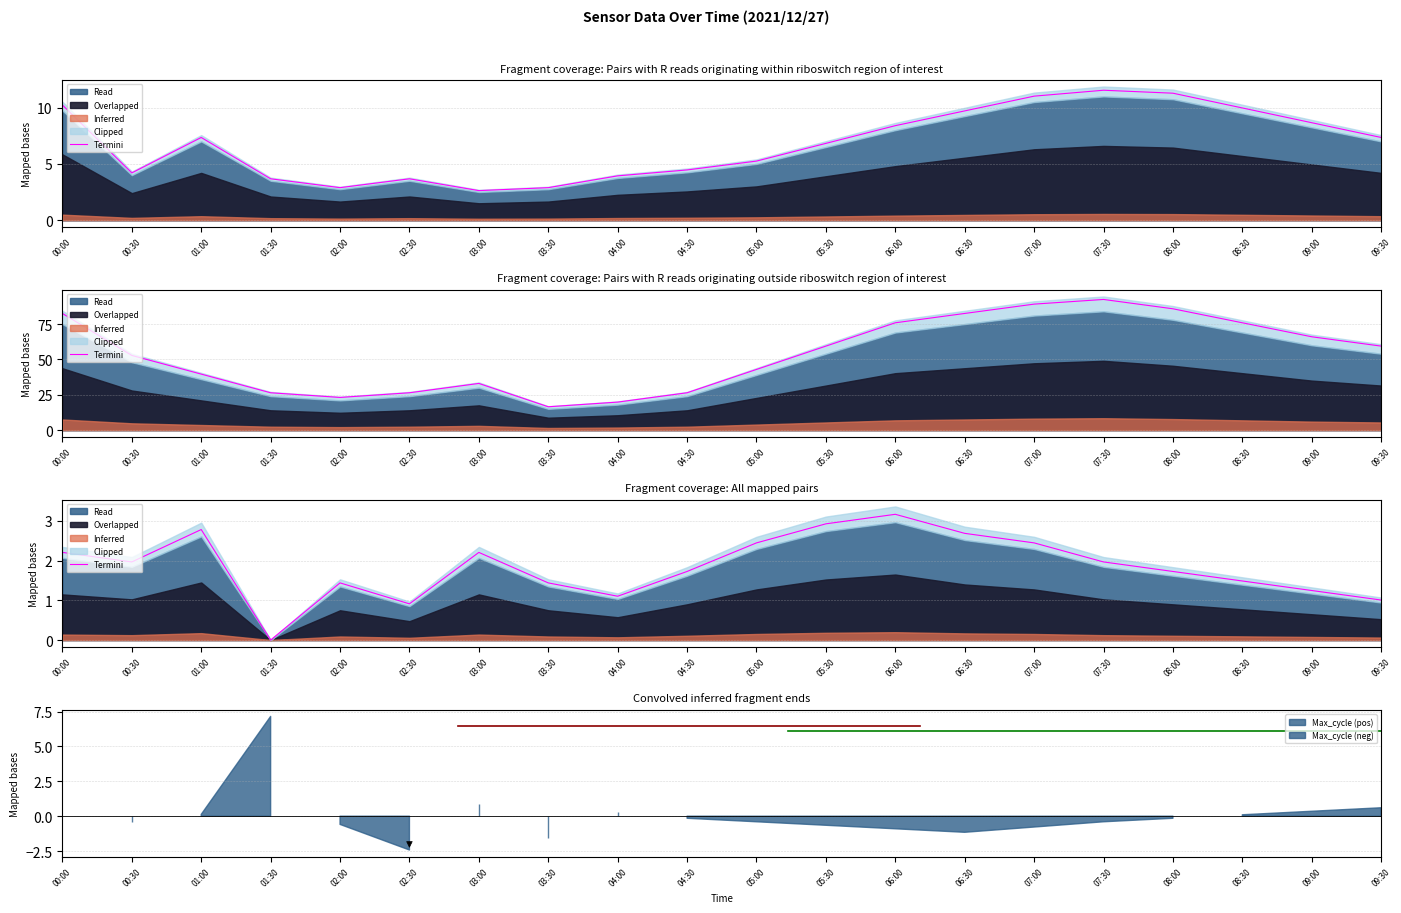

Is it true that the value at 04:00 is 1.1?

True